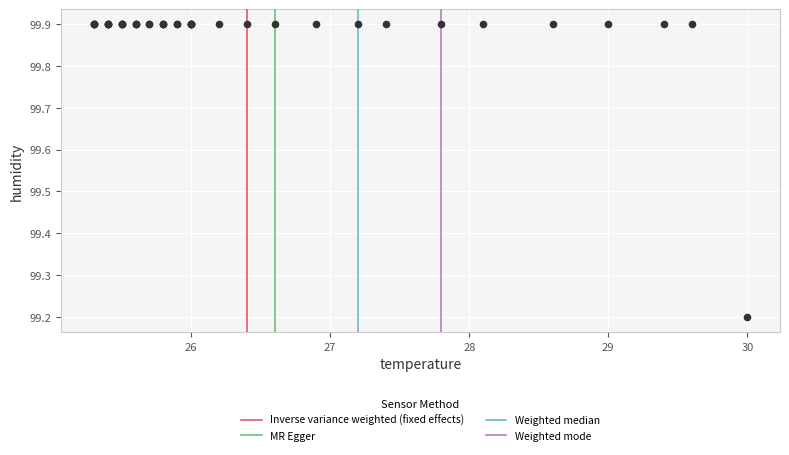

What Y value in the scatter plot is closest to 99?

99.2